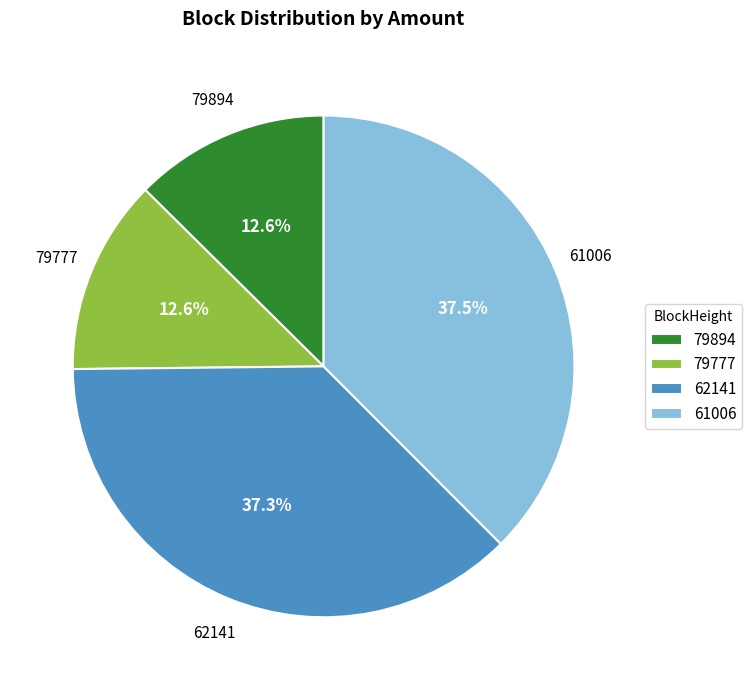

Combined, do 61006 and 62141 account for over 50%?

Yes